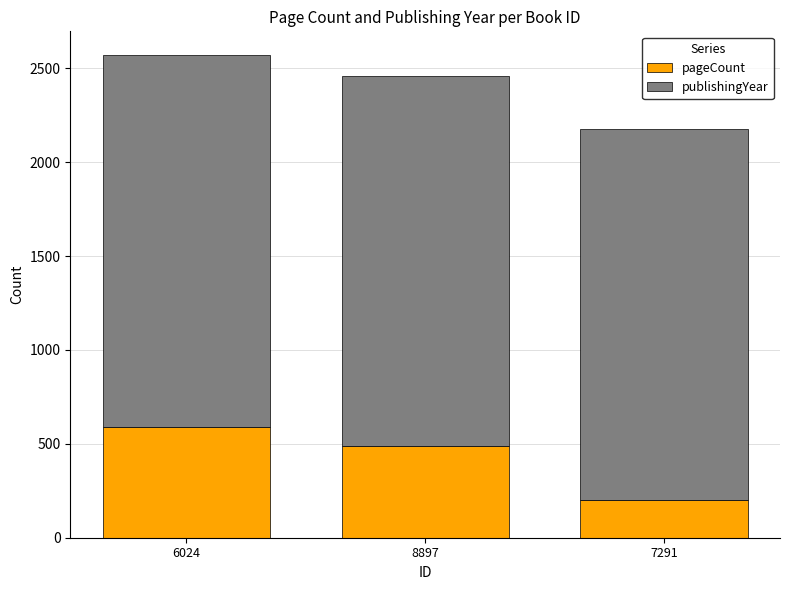

What are all the series names shown in the legend?

pageCount, publishingYear